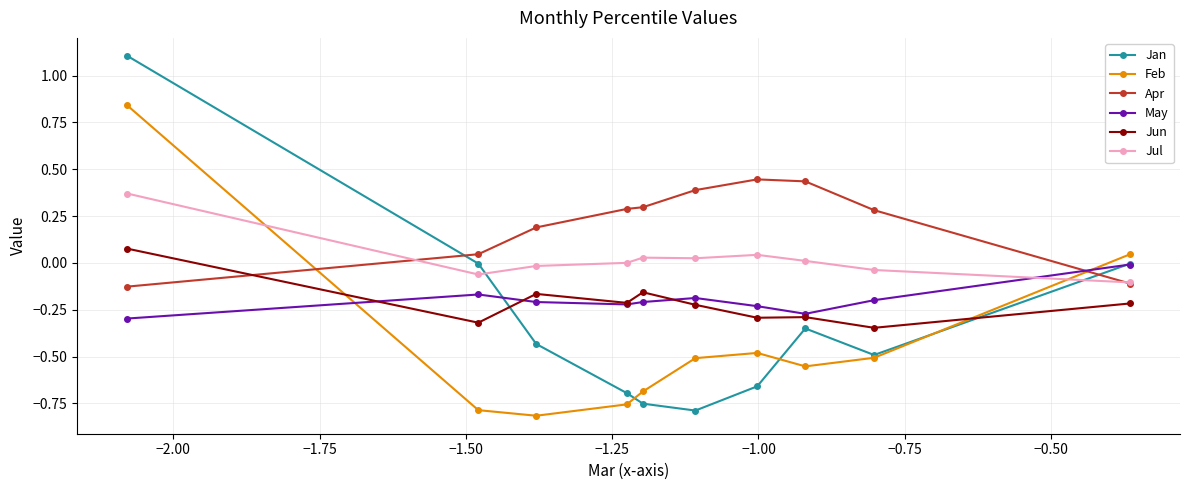

How many intersections are there between Jul and Feb?

2